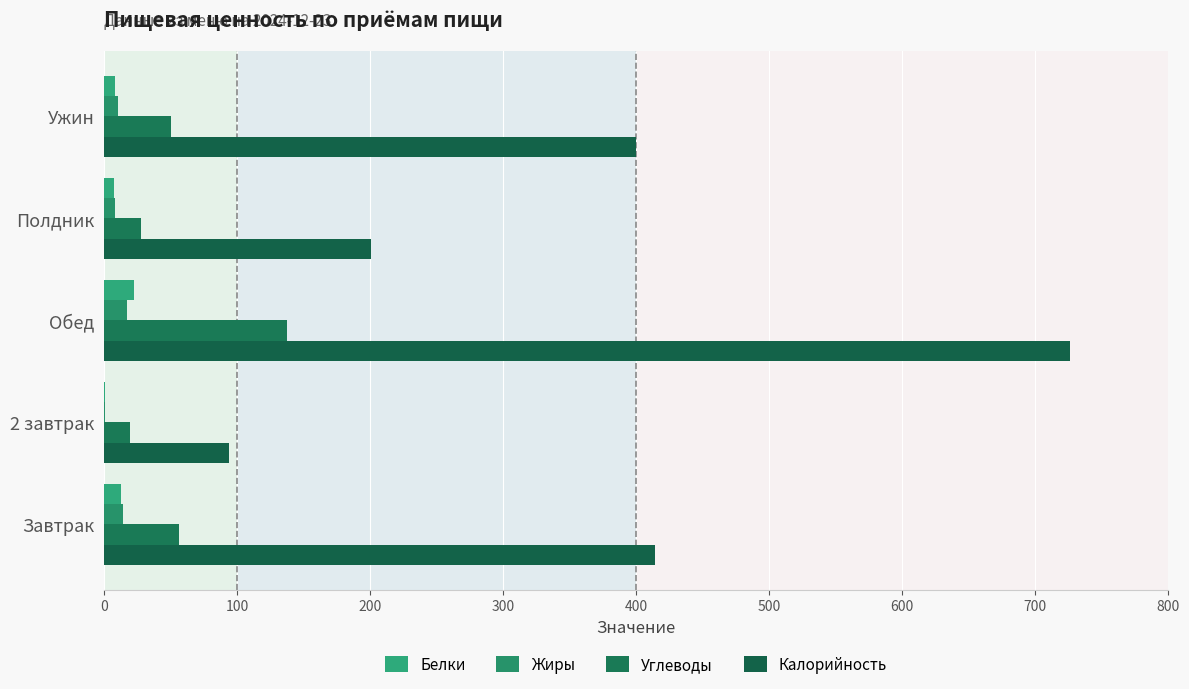

Rank the series by their maximum value, from lowest to highest.

Жиры, Белки, Углеводы, Калорийность